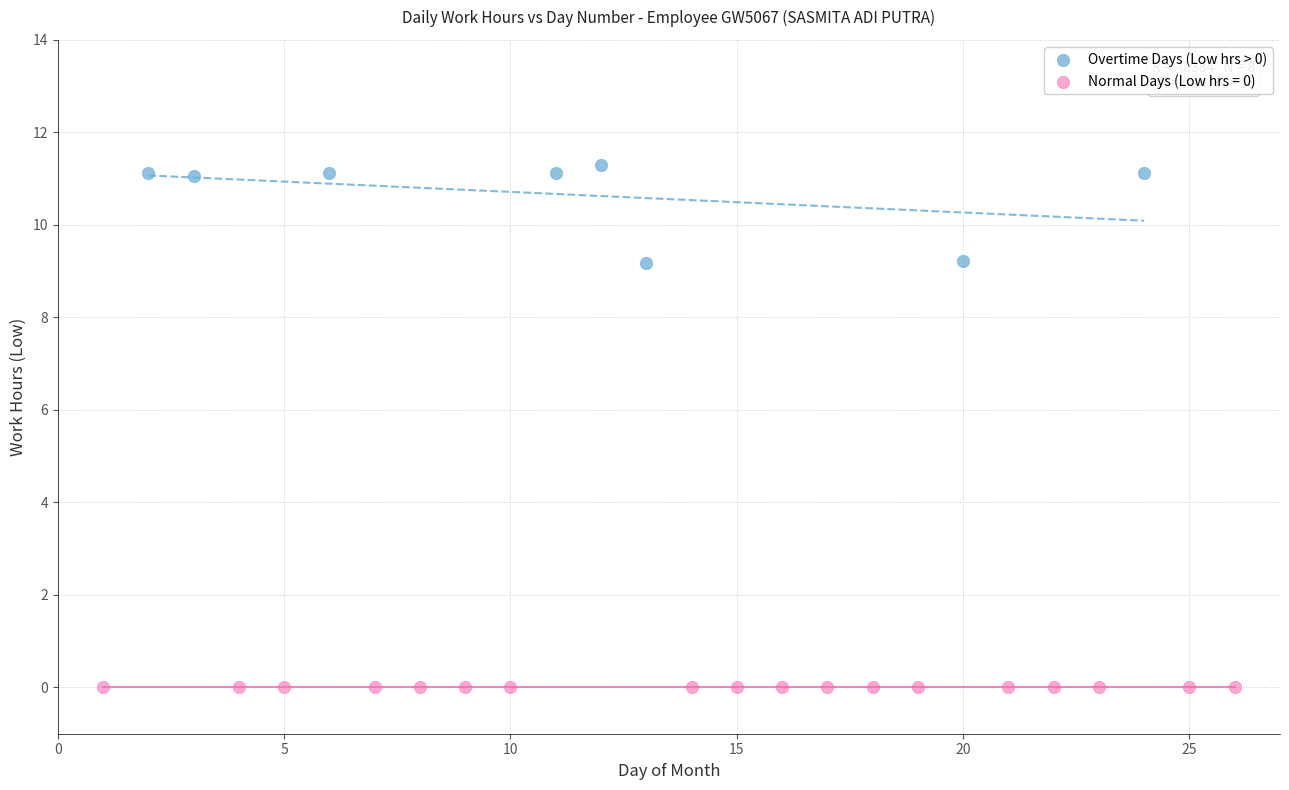

Which series reaches the maximum Y coordinate?

Overtime Days (Low hrs > 0)